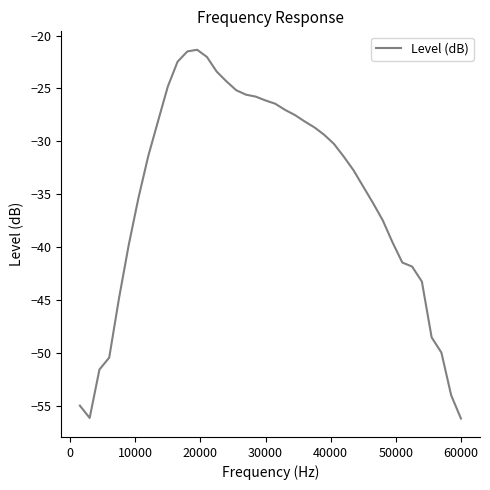

What is the maximum value shown in the chart?

-21.3